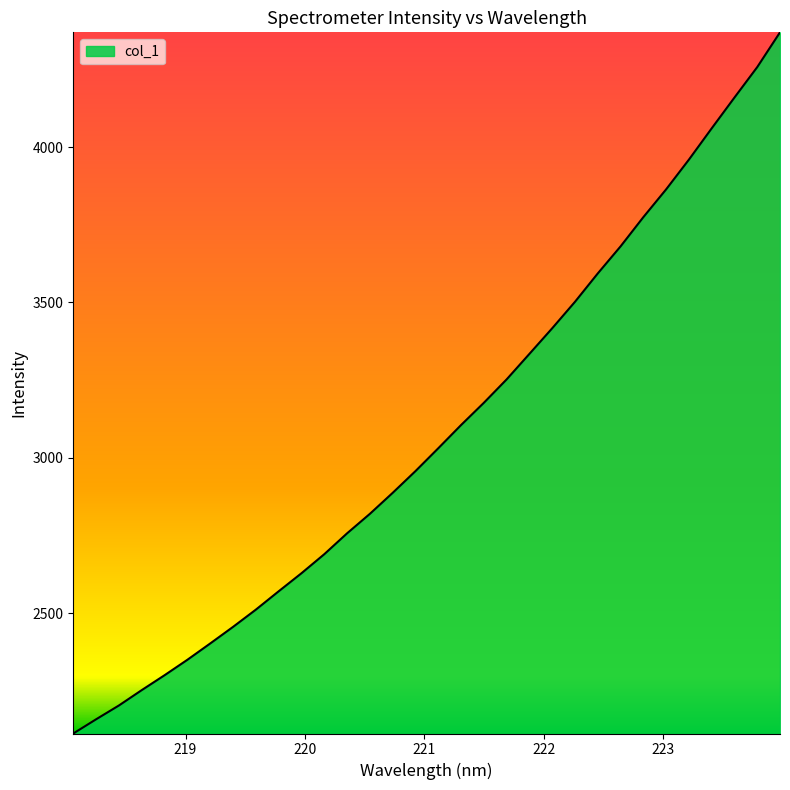

What is the difference between the maximum and minimum values?

2256.8